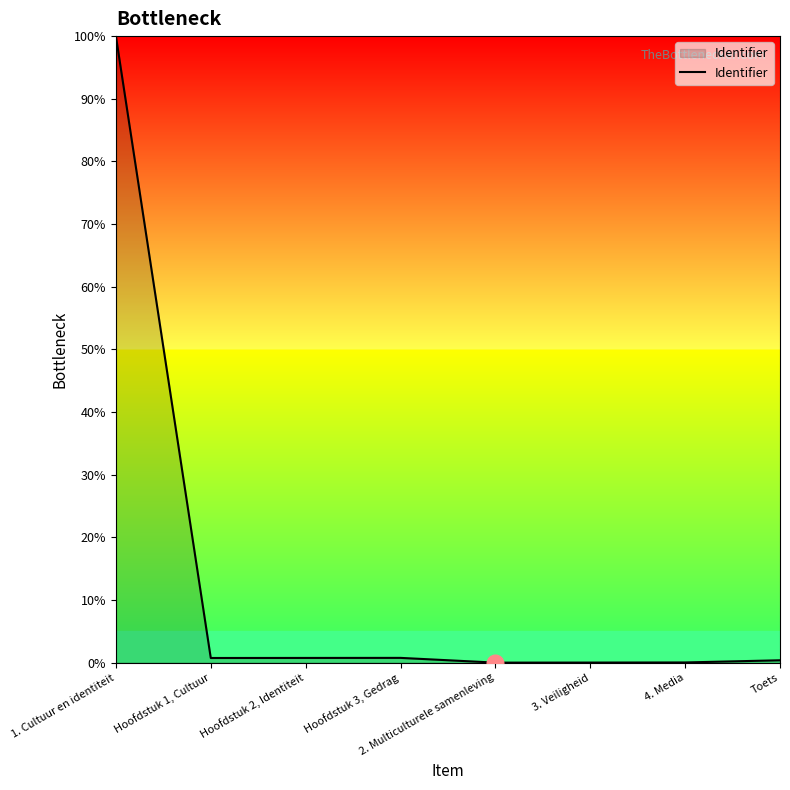

Which category has the highest value across all series?

1. Cultuur en identiteit